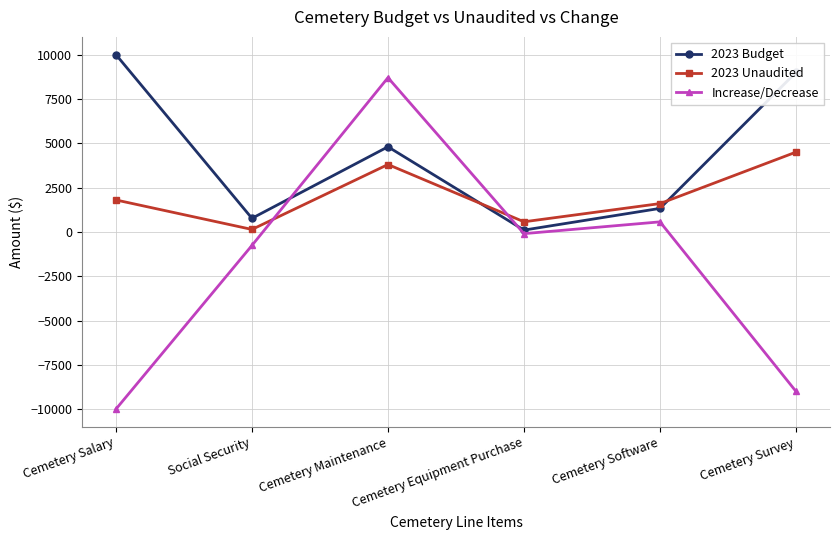

How many values in Increase/Decrease are above zero?

2